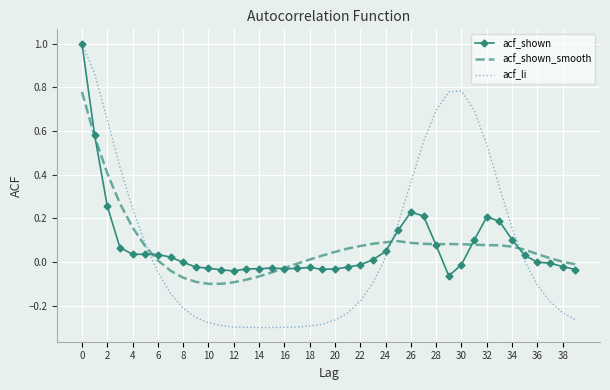

Which series has the widest spread of values?

acf_li